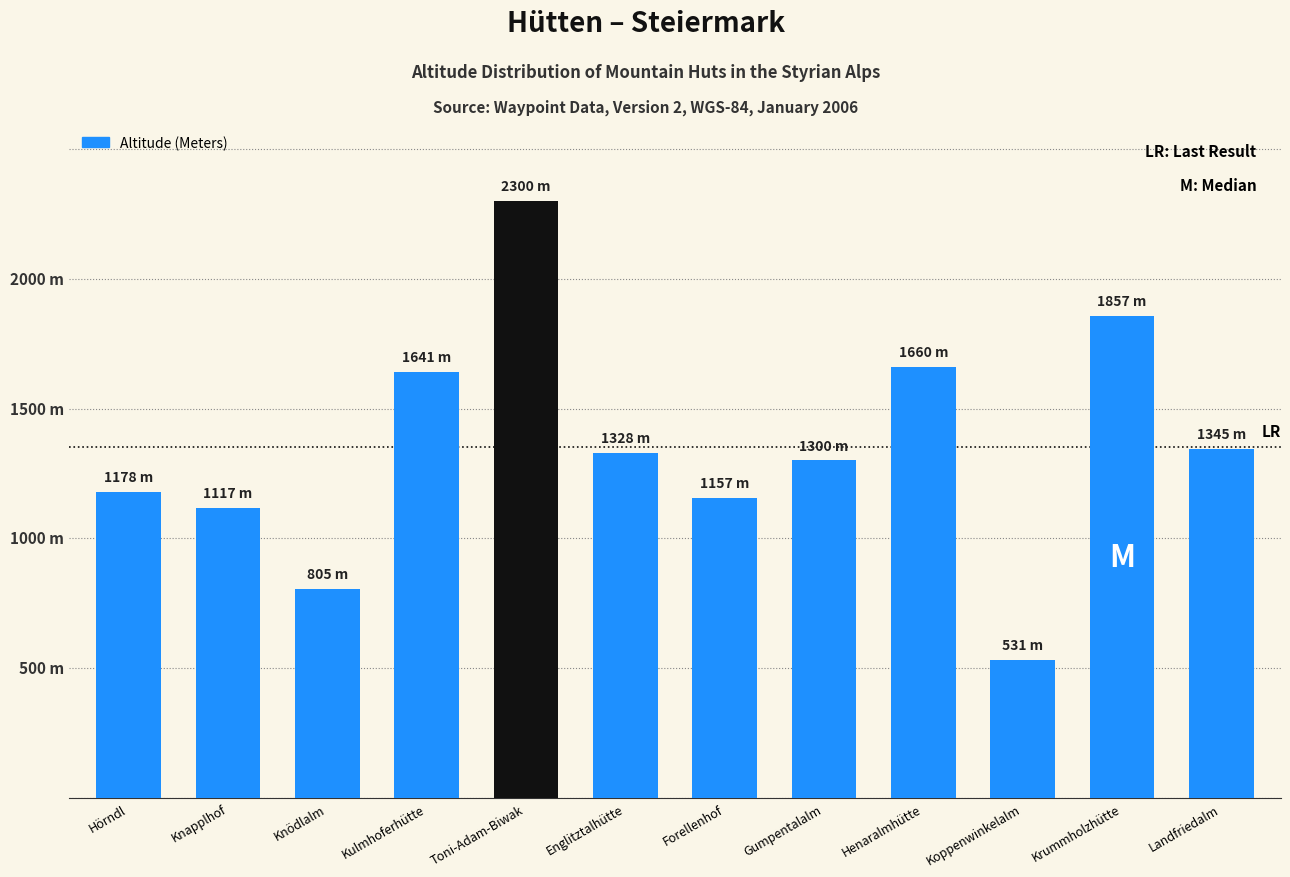

Which category has the highest value across all series?

Toni-Adam-Biwak